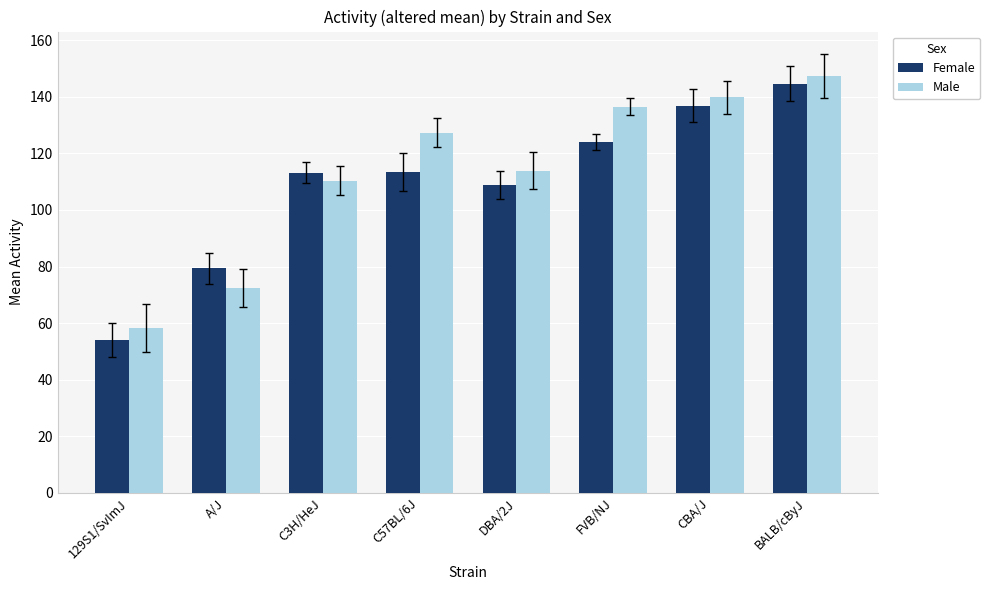

What is the maximum value shown in the chart?

147.4